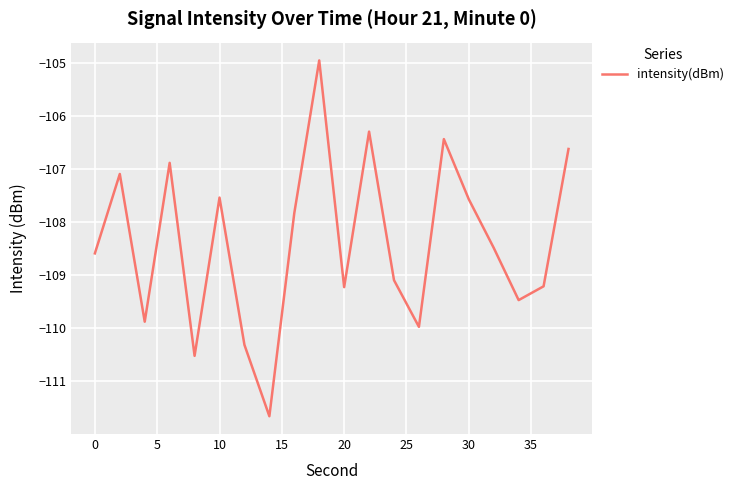

What is the difference between the second highest and minimum values?

5.4